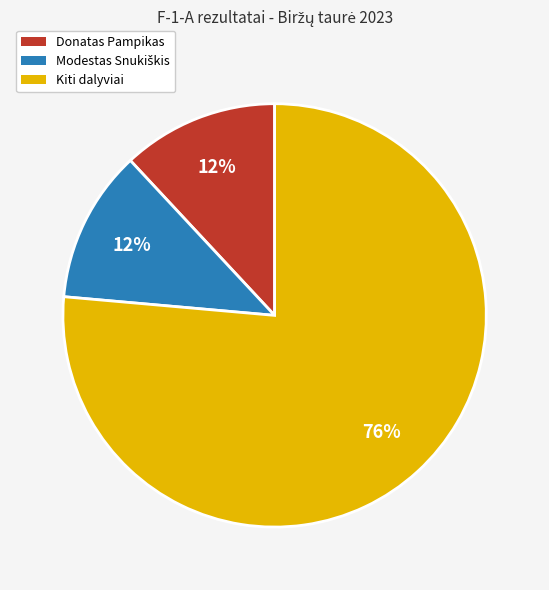

Which category has the biggest portion of the pie?

Kiti dalyviai